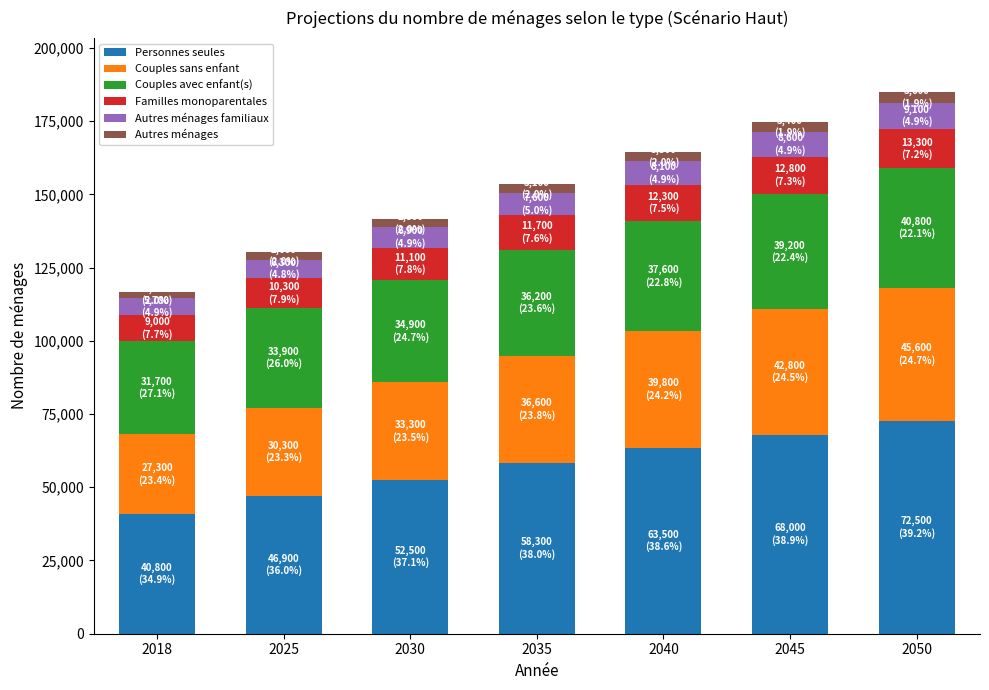

How many bars are there in total?

7